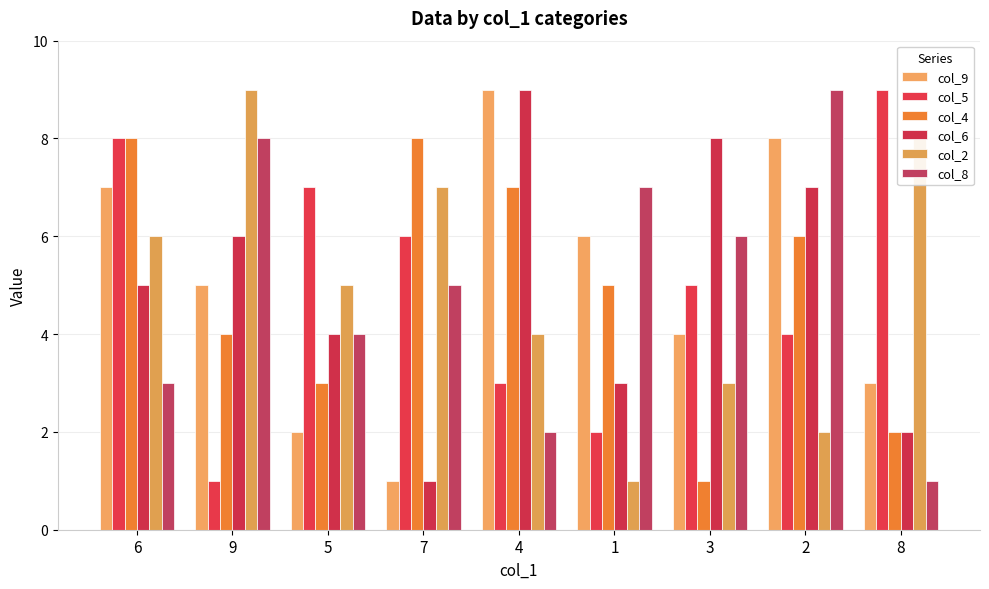

Count the number of categories in the chart.

9